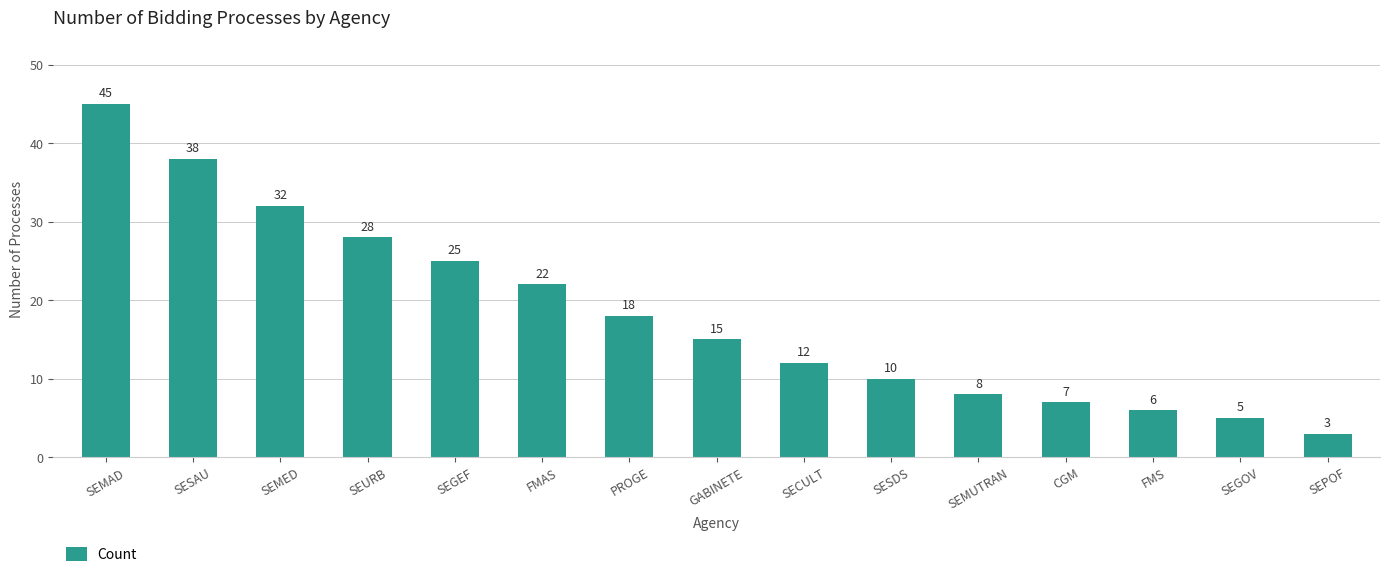

List the labels in order of value, largest first.

SEMAD, SESAU, SEMED, SEURB, SEGEF, FMAS, PROGE, GABINETE, SECULT, SESDS, SEMUTRAN, CGM, FMS, SEGOV, SEPOF